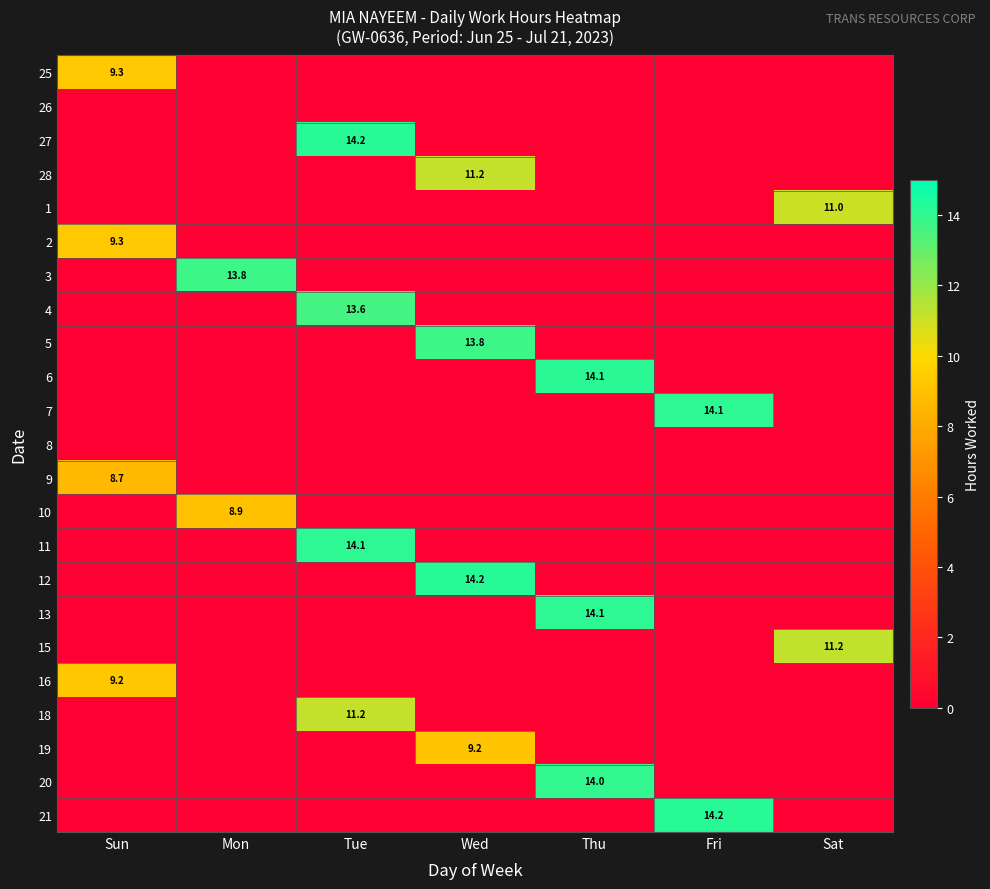

Is it true that 12 equals 14.2 at Wed?

True